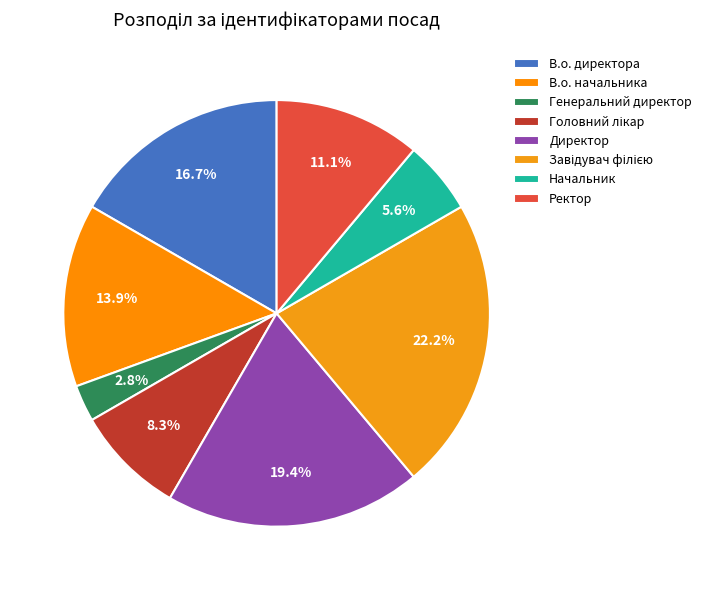

What percentage do Директор and Начальник together represent?

25.0%